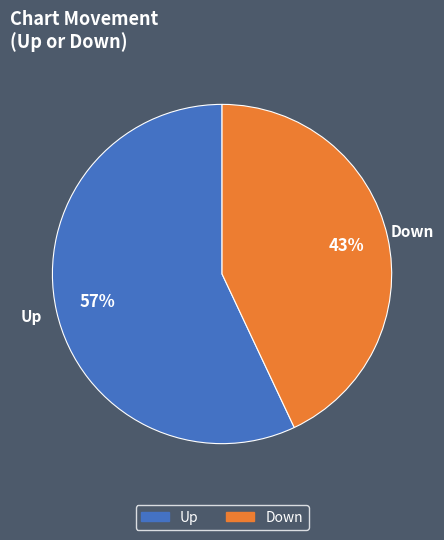

To the nearest percent, what portion does Up represent?

57%